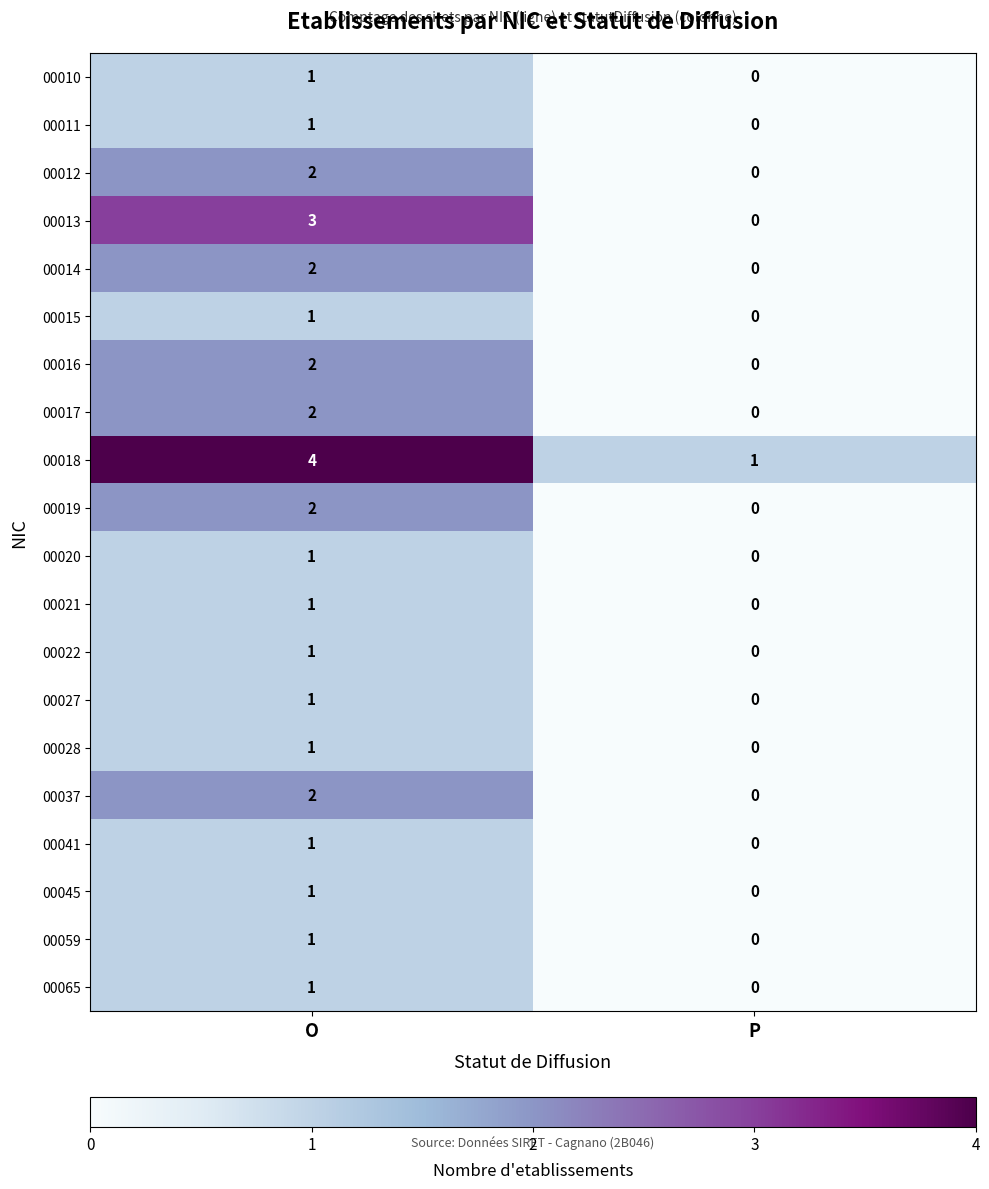

Where is 00013 nearest to the value 1?

P